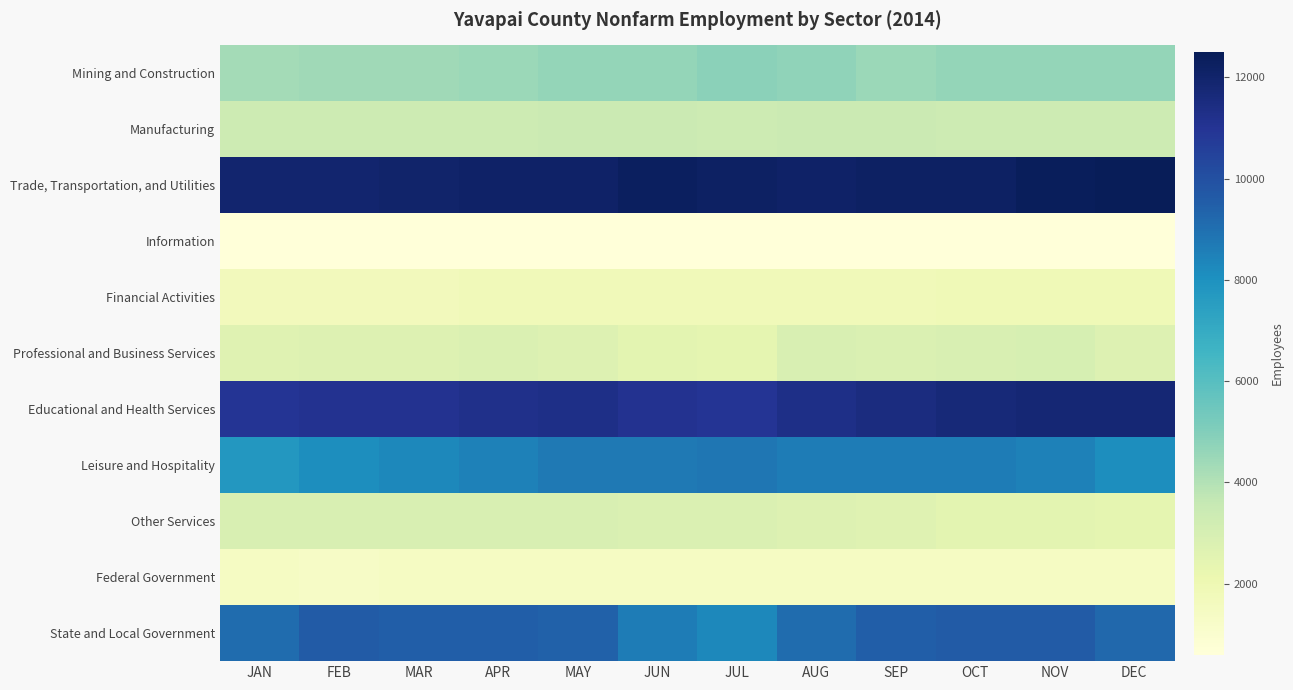

List the series in order of their peak value, lowest first.

Information, Federal Government, Financial Activities, Other Services, Professional and Business Services, Manufacturing, Mining and Construction, Leisure and Hospitality, State and Local Government, Educational and Health Services, Trade, Transportation, and Utilities